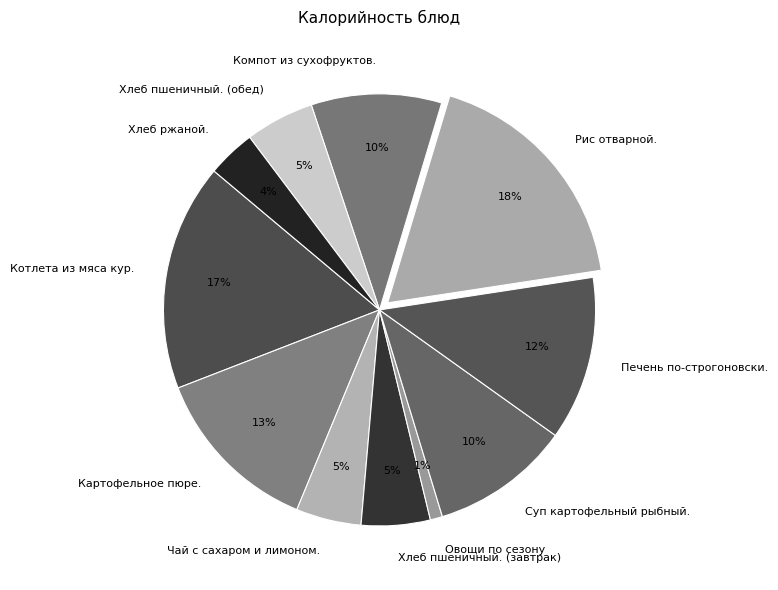

Does Компот из сухофруктов. account for over 50% of the chart?

No